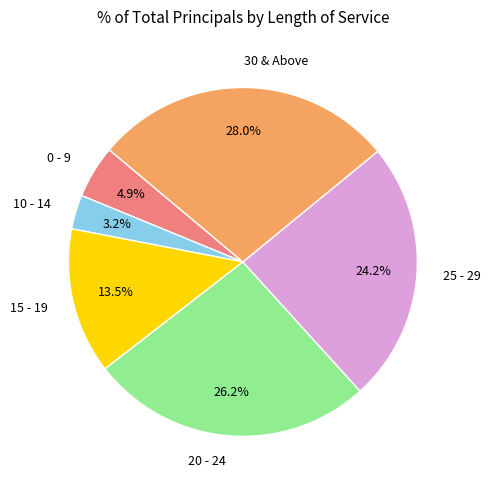

To the nearest percent, what is the difference between the largest and smallest slice percentages?

25%